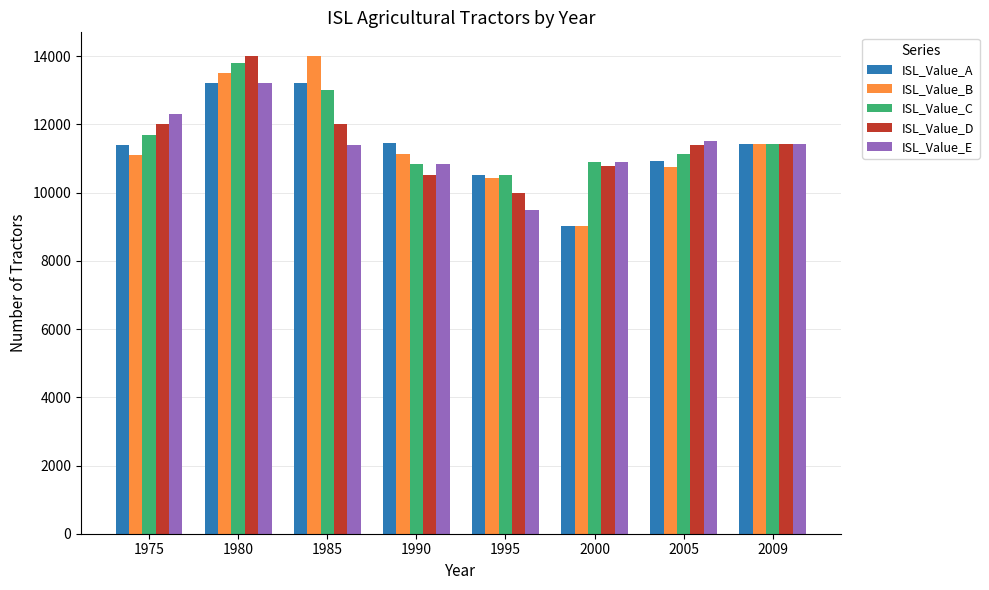

What is the maximum value shown in the chart?

14000